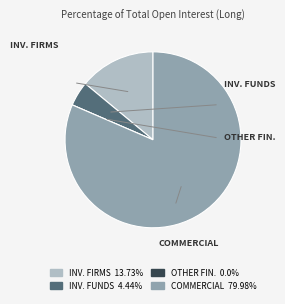

Is there any slice that represents more than half of the pie?

Yes